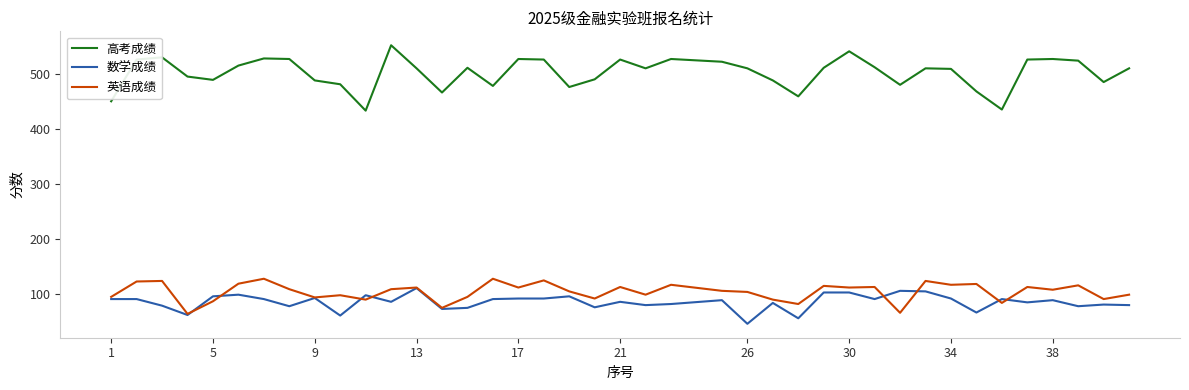

Which series has the widest spread of values?

高考成绩